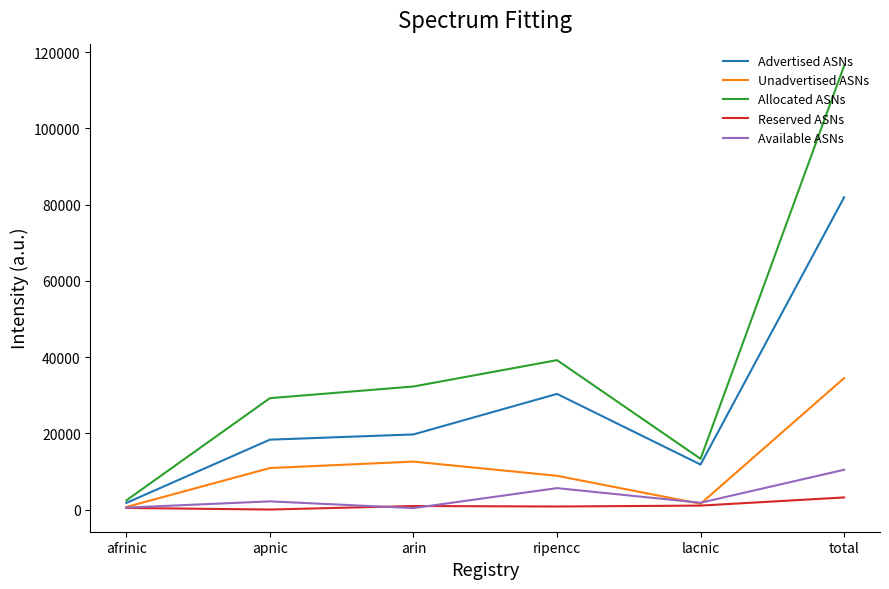

What is the difference between the highest and lowest values at apnic?

29230